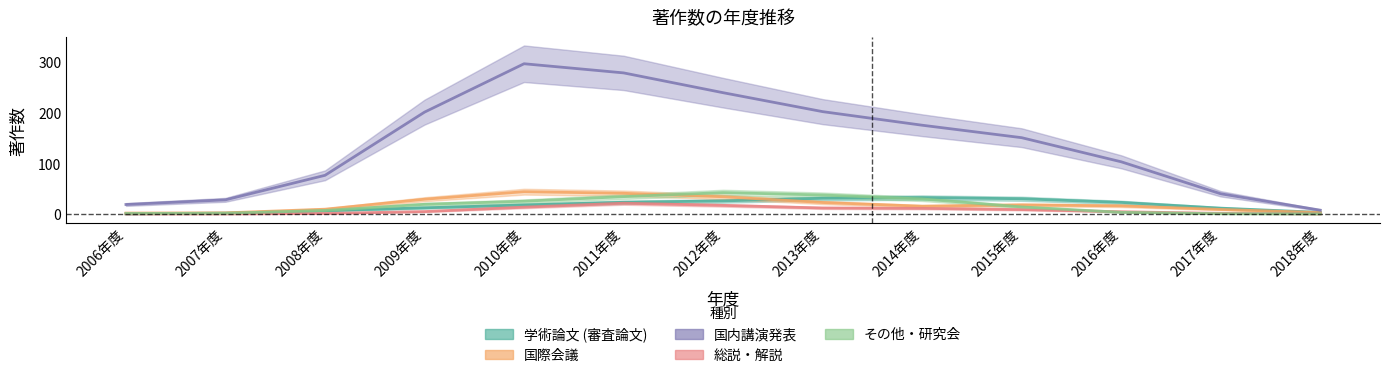

Is the value of 学術論文 (審査論文) at 2011年度 greater than the value of 国内講演発表 at 2013年度?

No